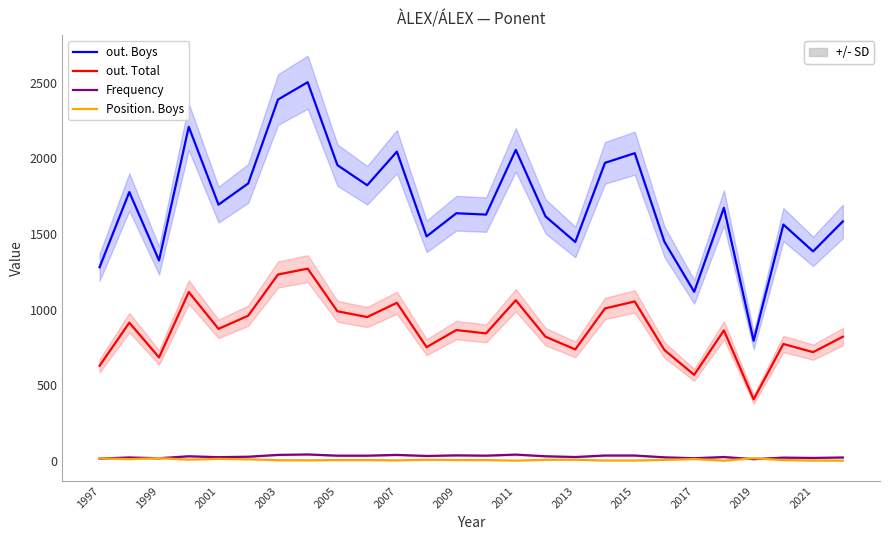

True or false: out. Total and Position. Boys intersect in this chart.

False